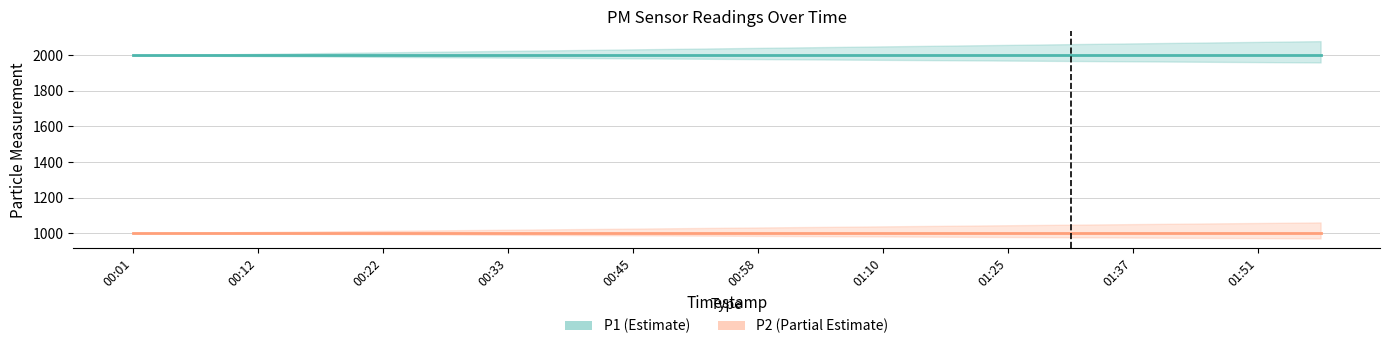

What value does the P2 series have at 00:58?

999.9